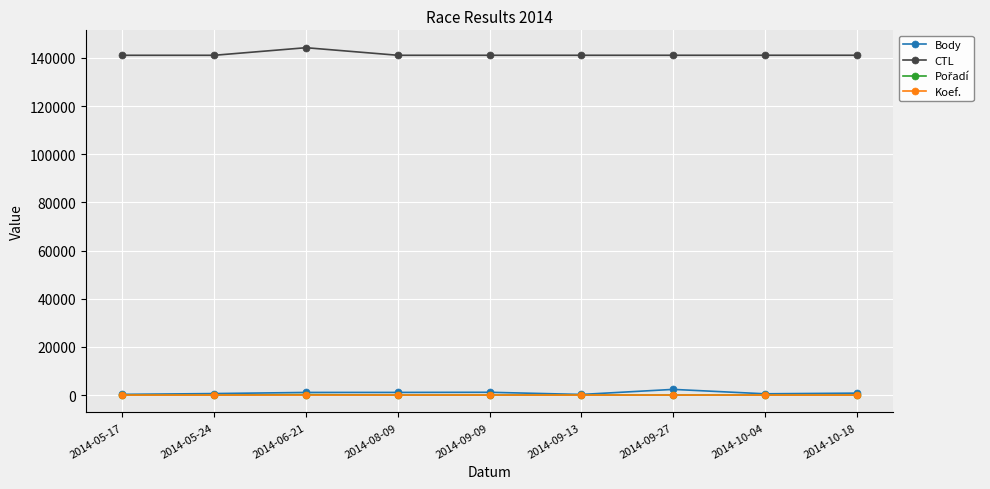

What is the label of the 8th point from the right?

2014-05-24